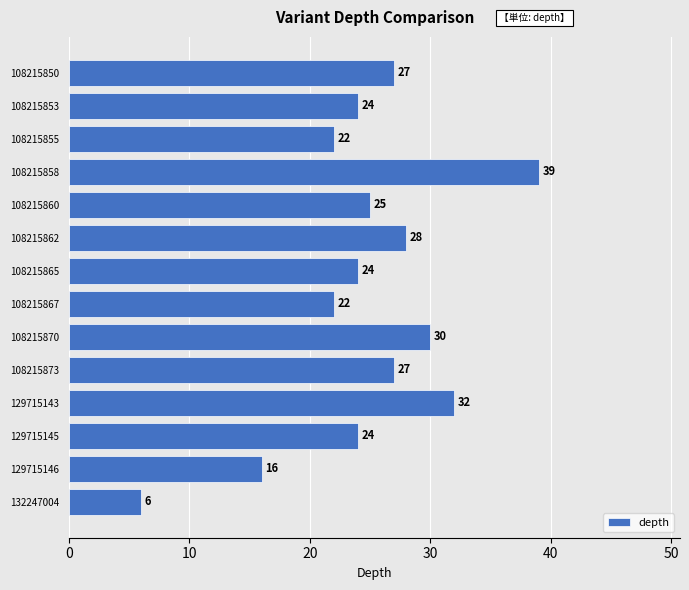

Which label corresponds to the largest value in the chart?

108215858